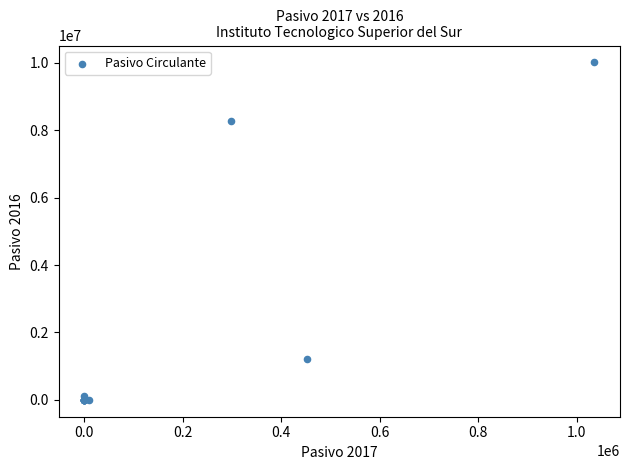

What Y value in the scatter plot is closest to 5006027?

8276088.4